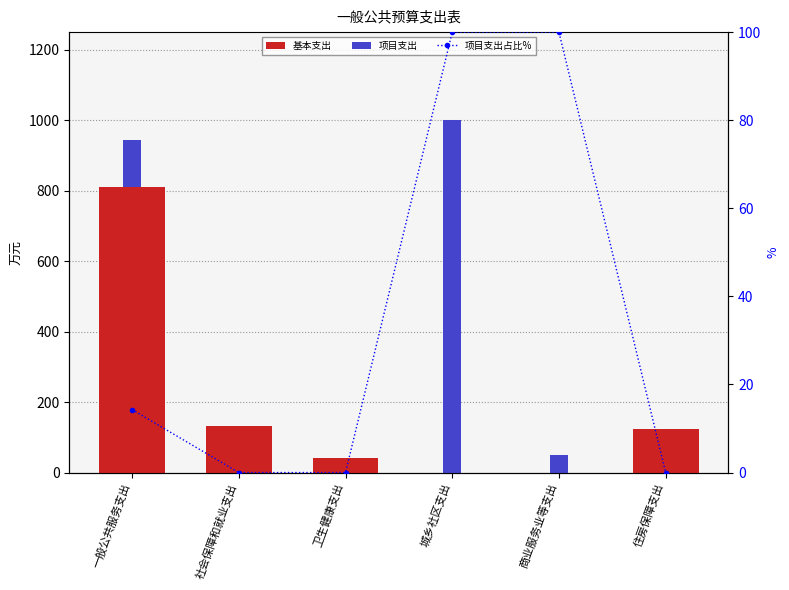

What is the value of the 基本支出 bar at the 2nd from the left?

131.7